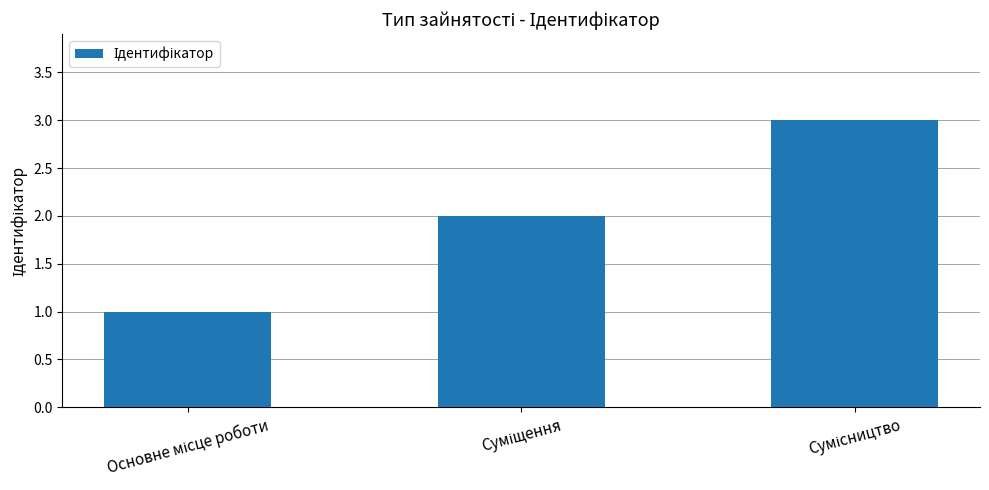

What is the minimum value shown in the chart?

1